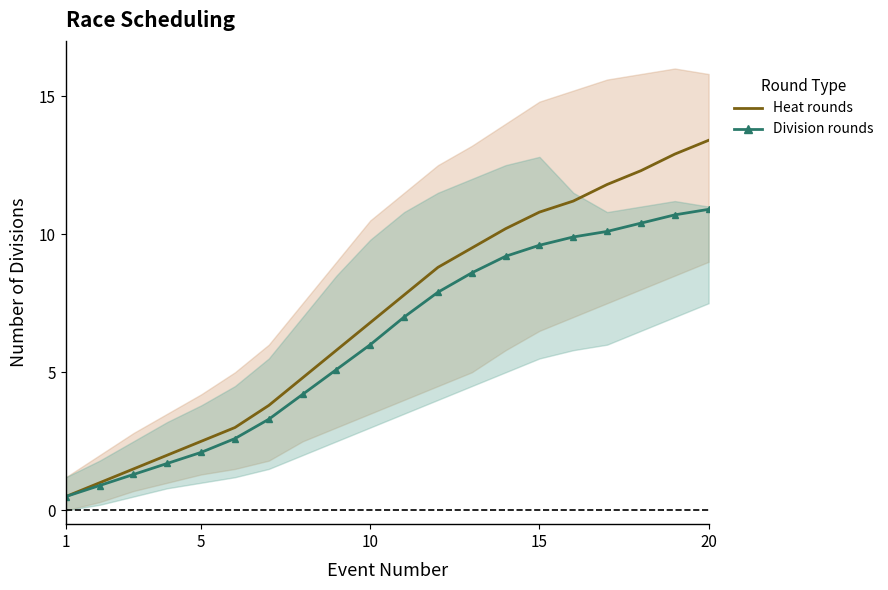

What is the maximum value shown in the chart?

13.4